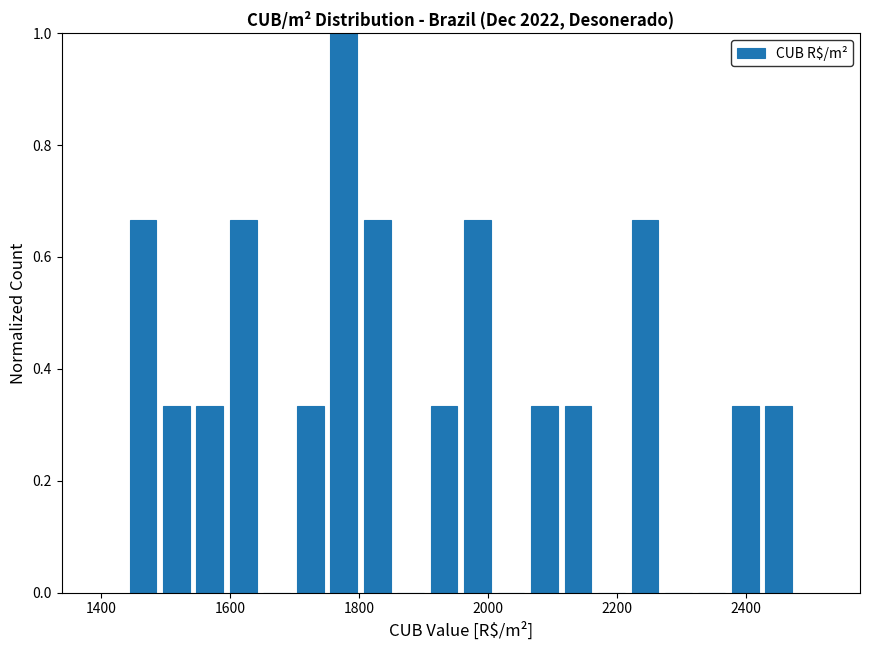

Around what value on the x-axis is the tallest bar? Give the approximate position of its centre, as read against the axis.

1780